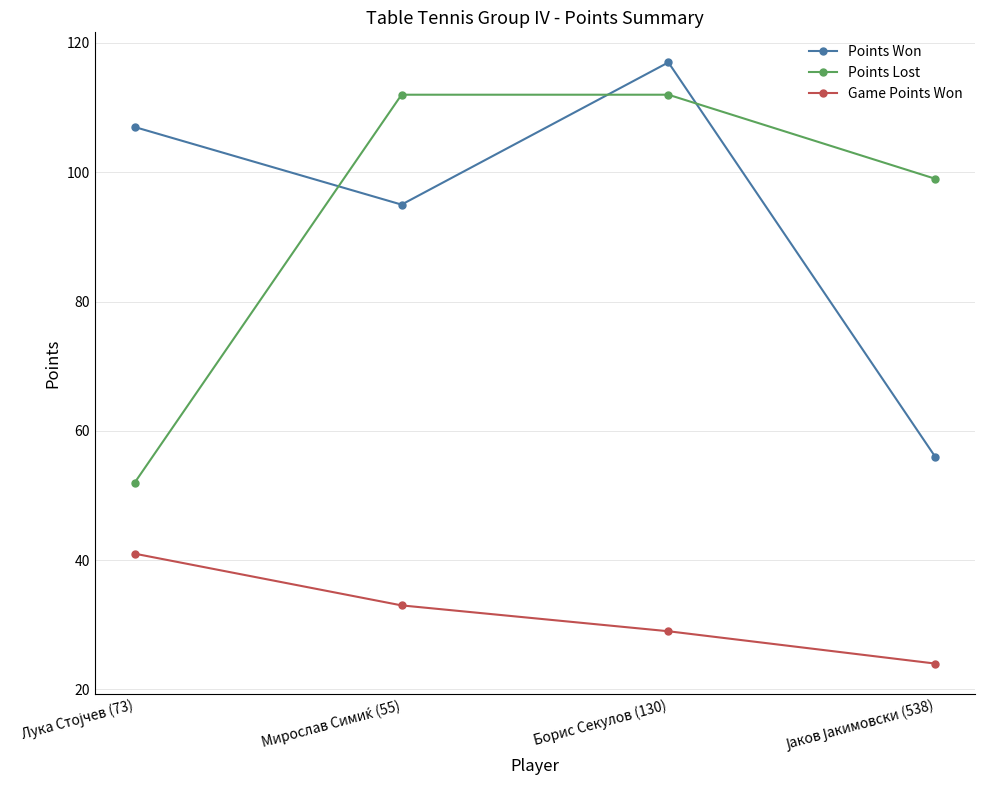

How many data points in Points Won are less than 107?

2